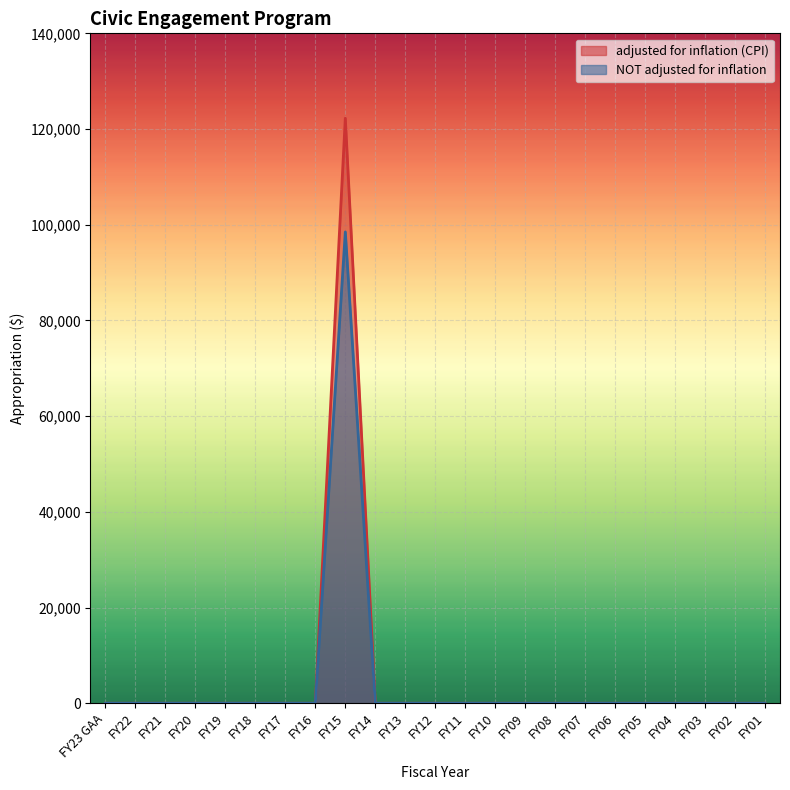

What is the sum of the adjusted for inflation (CPI) values at FY15 and FY20?

122266